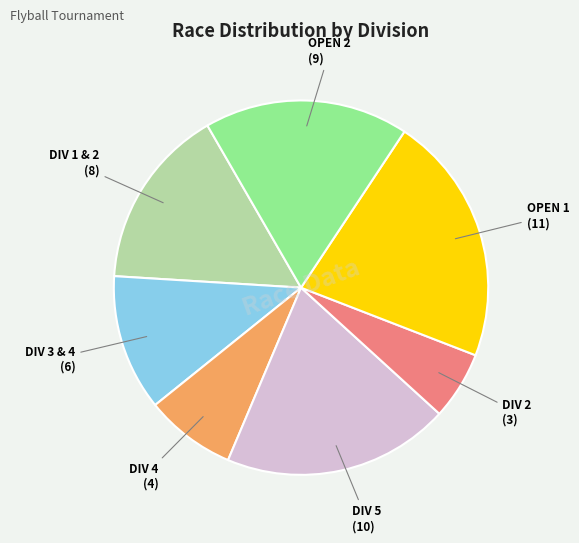

Is there a majority slice in this chart?

No